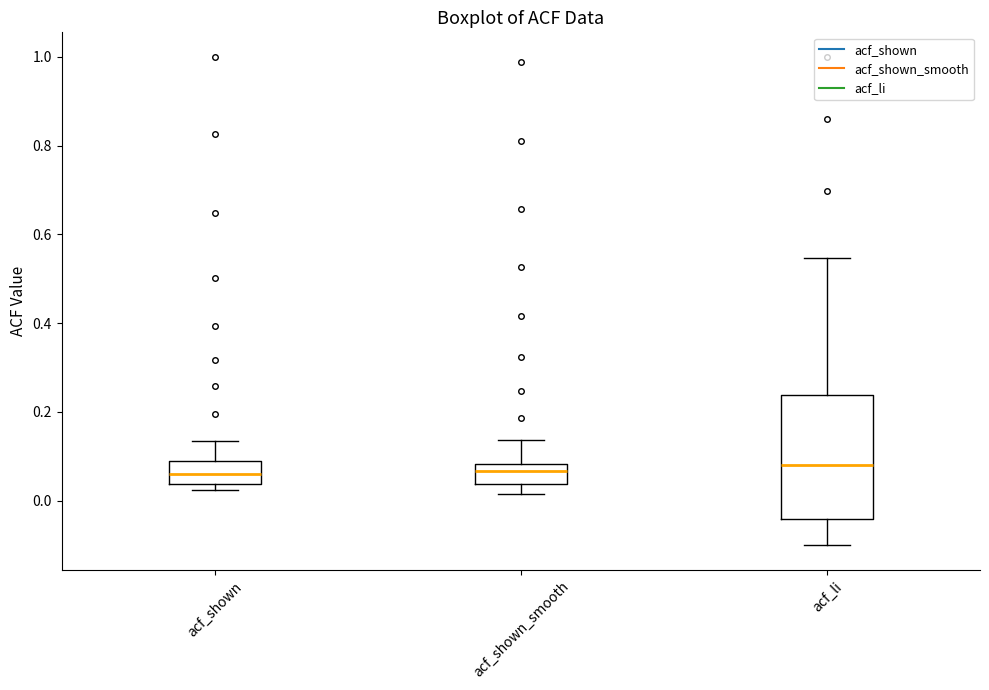

Reading left to right, transcribe this box plot: for each box, give where its median line is, the range the box spans, and where its two whiskers end, as read against the y-axis. The values are not printed on the chart, so give them approximately, as read against the axis.

acf_shown: median 0.06, box 0.04 to 0.08, whiskers 0.02 to 0.14
acf_shown_smooth: median 0.06, box 0.04 to 0.08, whiskers 0.02 to 0.14
acf_li: median 0.08, box -0.04 to 0.24, whiskers -0.10 to 0.54